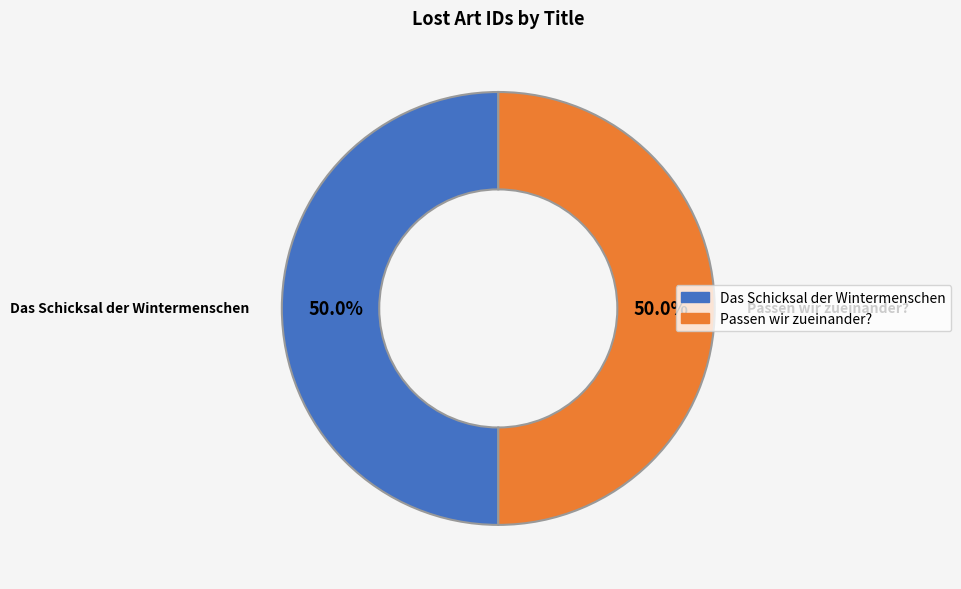

What portion of the pie excludes Passen wir zueinander??

50.0%